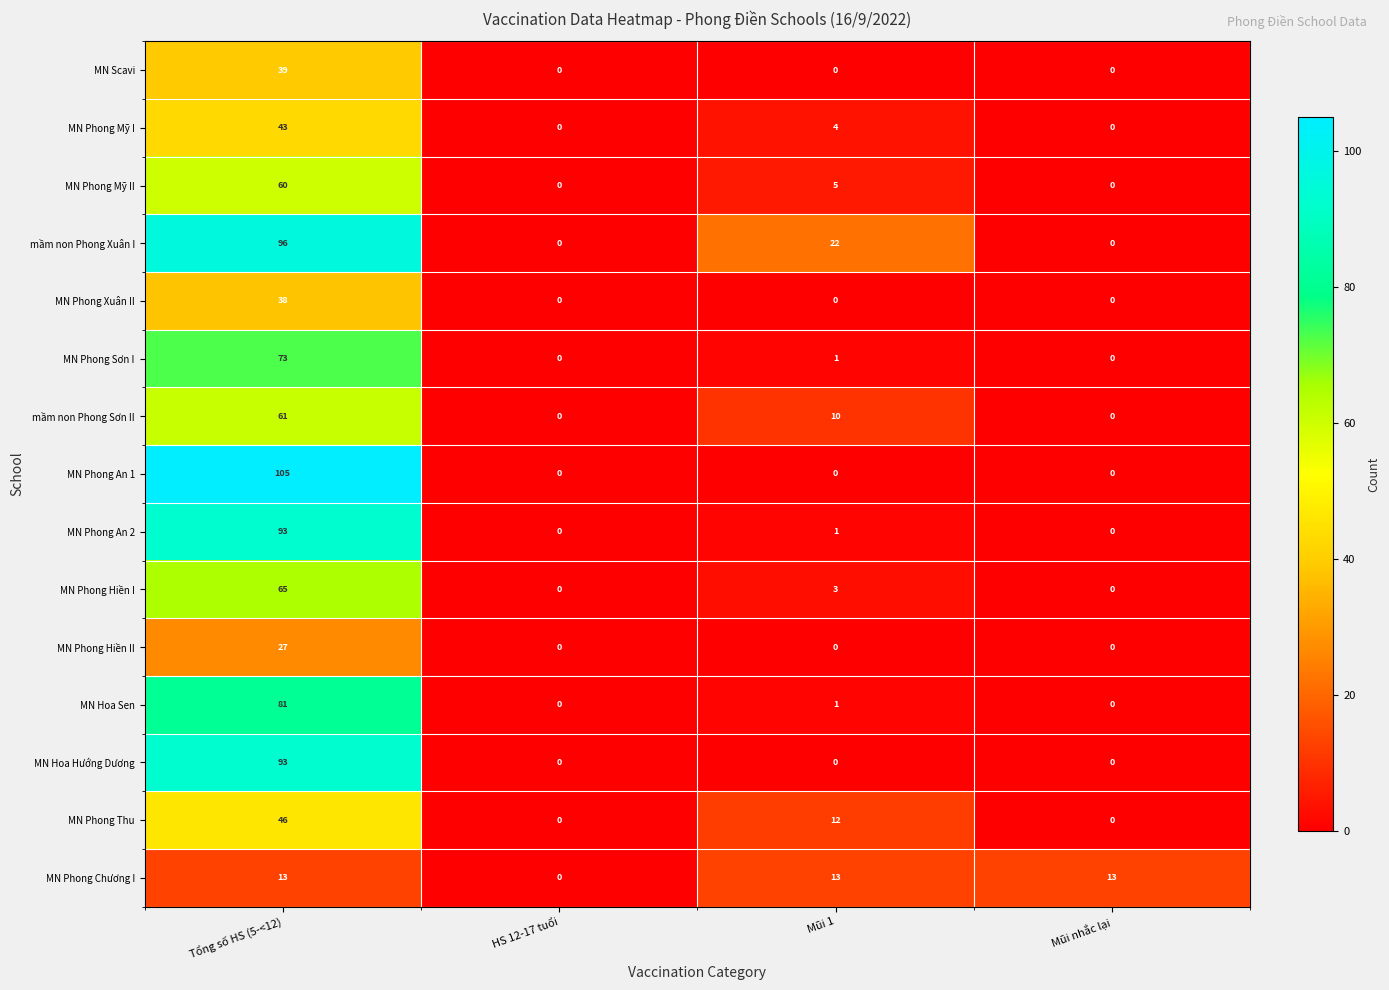

Count the MN Scavi values in the range 0 to 39.

4